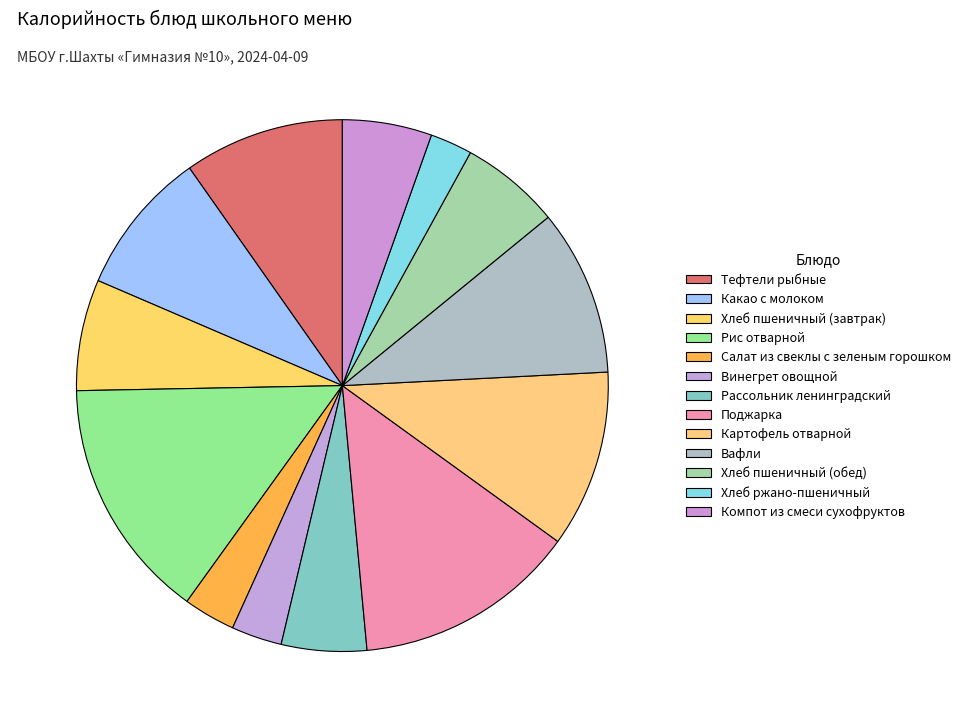

Count the number of slices in the pie.

13